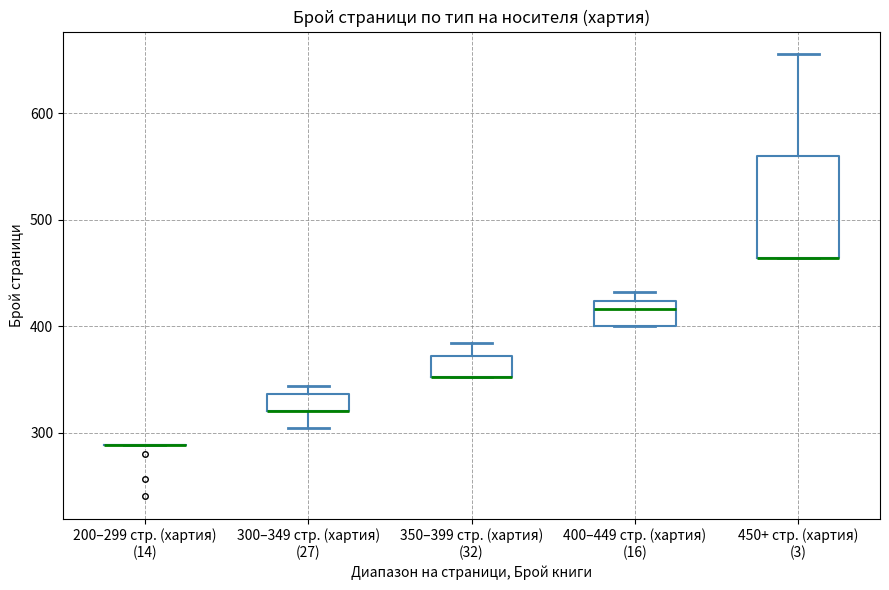

Reading left to right, transcribe this box plot: for each box, give where its median line is, the range the box spans, and where its two whiskers end, as read against the y-axis. The values are not printed on the chart, so give them approximately, as read against the axis.

200–299 стр. (хартия) (14): box collapsed to a line at 290, whiskers 290 to 290
300–349 стр. (хартия) (27): median 320 (drawn on the box's lower edge), box 320 to 340, whiskers 300 to 340 (just above the box's upper edge)
350–399 стр. (хартия) (32): median 350 (drawn on the box's lower edge), box 350 to 370, whiskers 350 to 380
400–449 стр. (хартия) (16): median 420 (just below the box's upper edge), box 400 to 420, whiskers 400 to 430
450+ стр. (хартия) (3): median 460 (drawn on the box's lower edge), box 460 to 560, whiskers 460 to 660